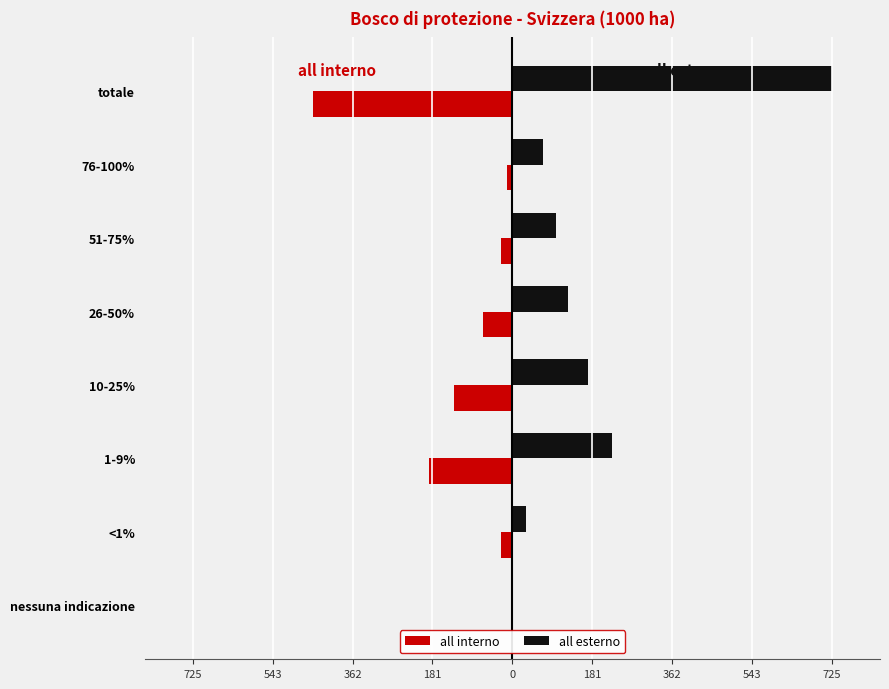

What are all the series names shown in the legend?

all interno, all esterno